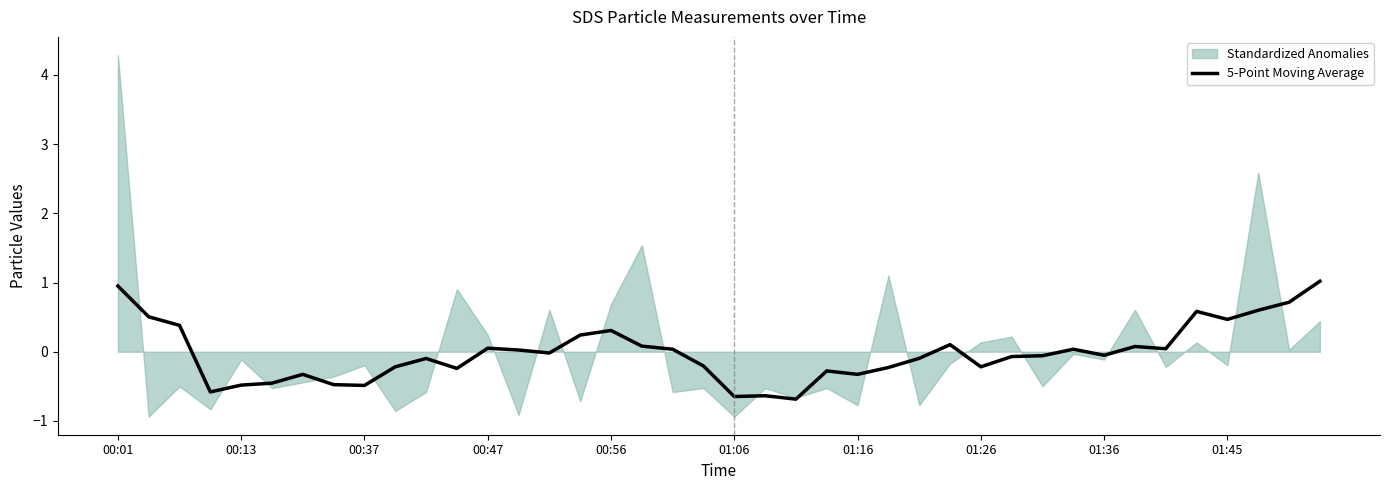

What is the difference between the second highest and second lowest values?

1.6